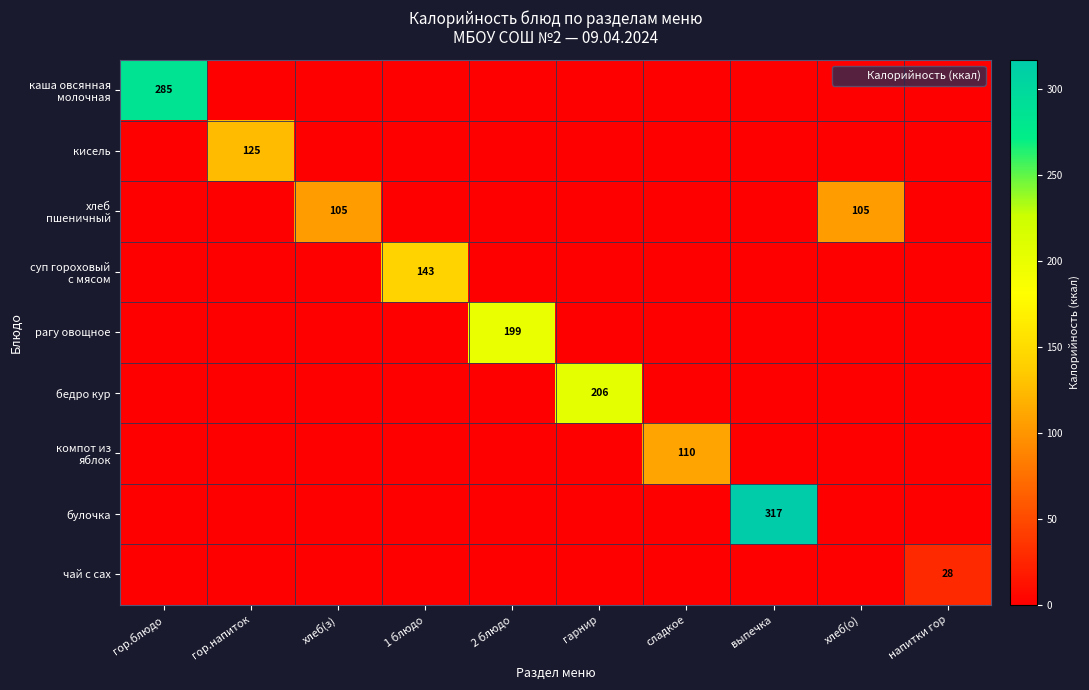

Which series has the largest range (max minus min)?

булочка